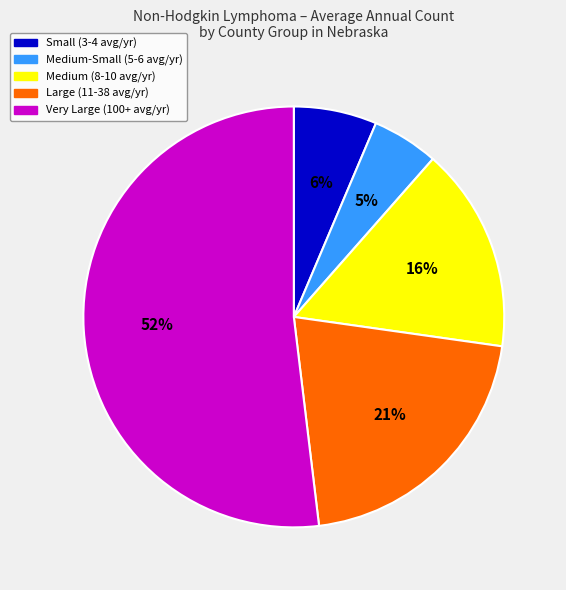

Is there a majority slice in this chart?

Yes